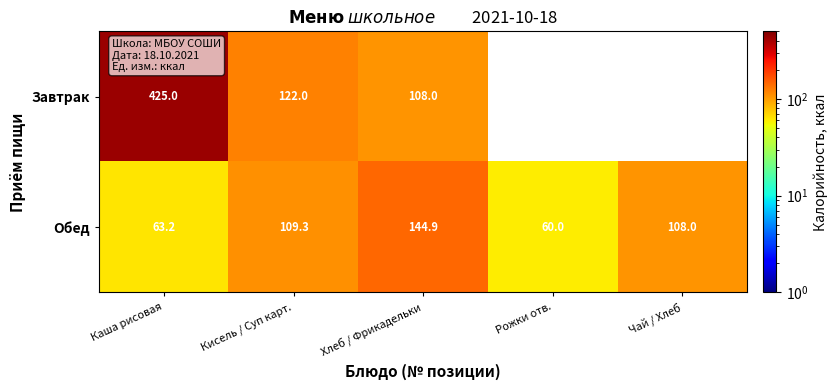

What is the minimum value shown in the chart?

60.0